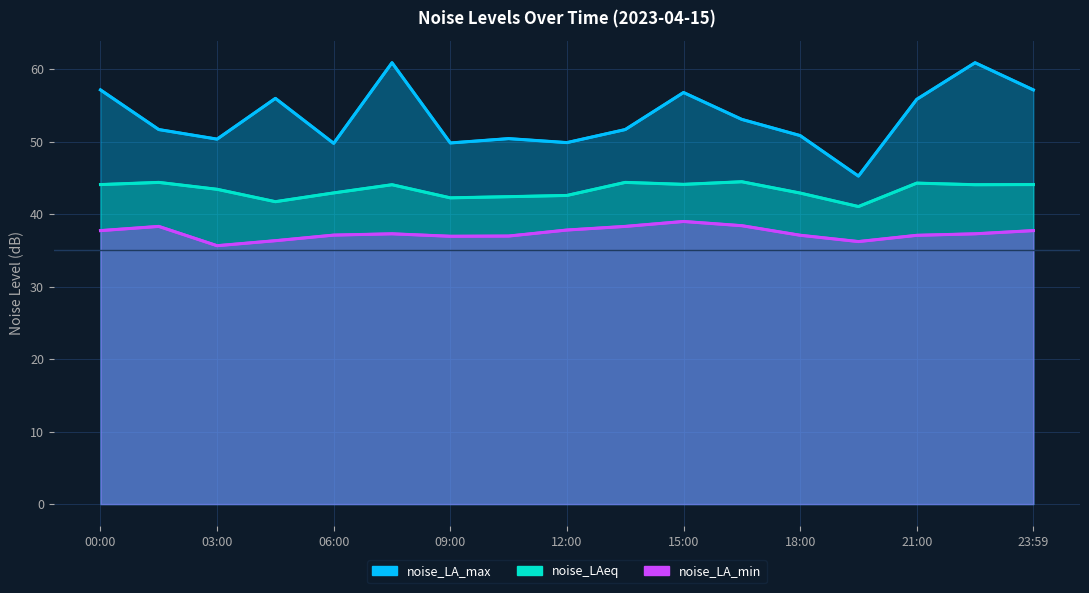

What is the approximate value of noise_LAeq at 13:30?

44.4